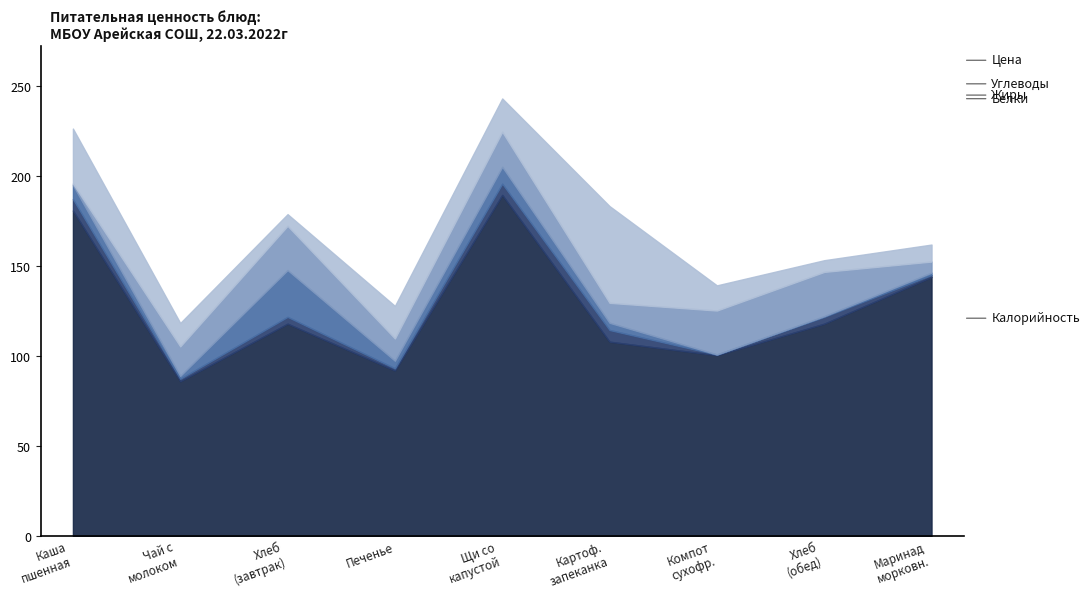

Reading right to left, extract all data points from this chart.

Калорийность: 144.0	118.0	100.5	108.0	189.6	92.0	118.0	86.0	180.9
Белки: 1.1	3.8	0.3	6.5	6.2	1.2	3.8	1.4	6.4
Жиры: 1.3	0.4	0.1	4.0	9.4	4.2	26.0	1.6	7.8
Углеводы: 6.2	24.6	24.4	11.1	19.5	12.4	24.6	16.4	0.9
Цена: 9.4	6.5	14.0	53.8	18.5	18.1	6.5	13.0	30.5